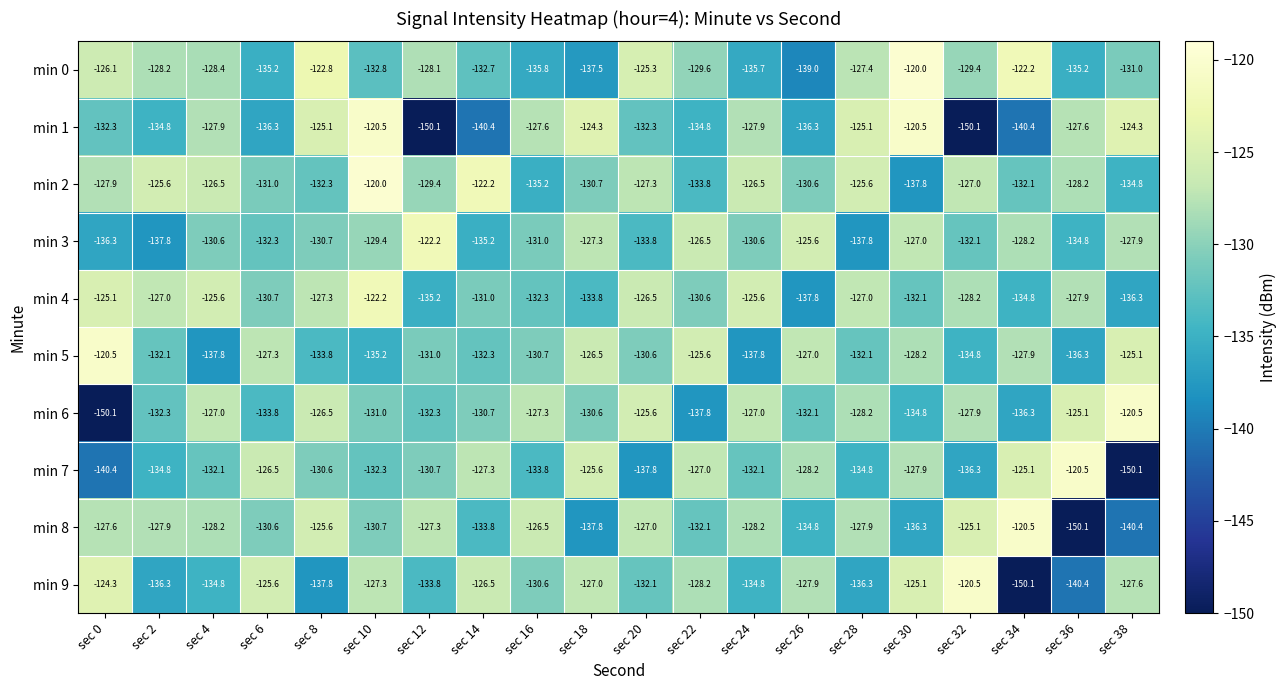

At sec 24, list the series in order from largest to smallest.

min 4, min 2, min 6, min 1, min 8, min 3, min 7, min 9, min 0, min 5